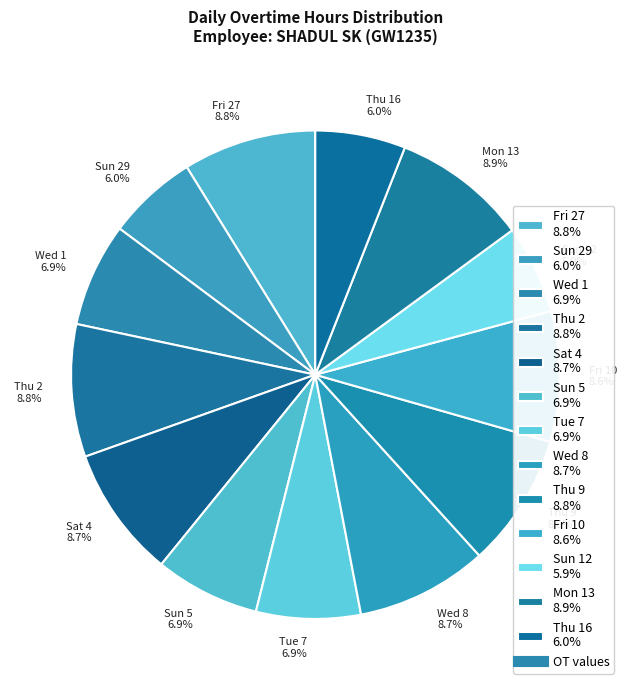

Is there any slice that represents more than half of the pie?

No